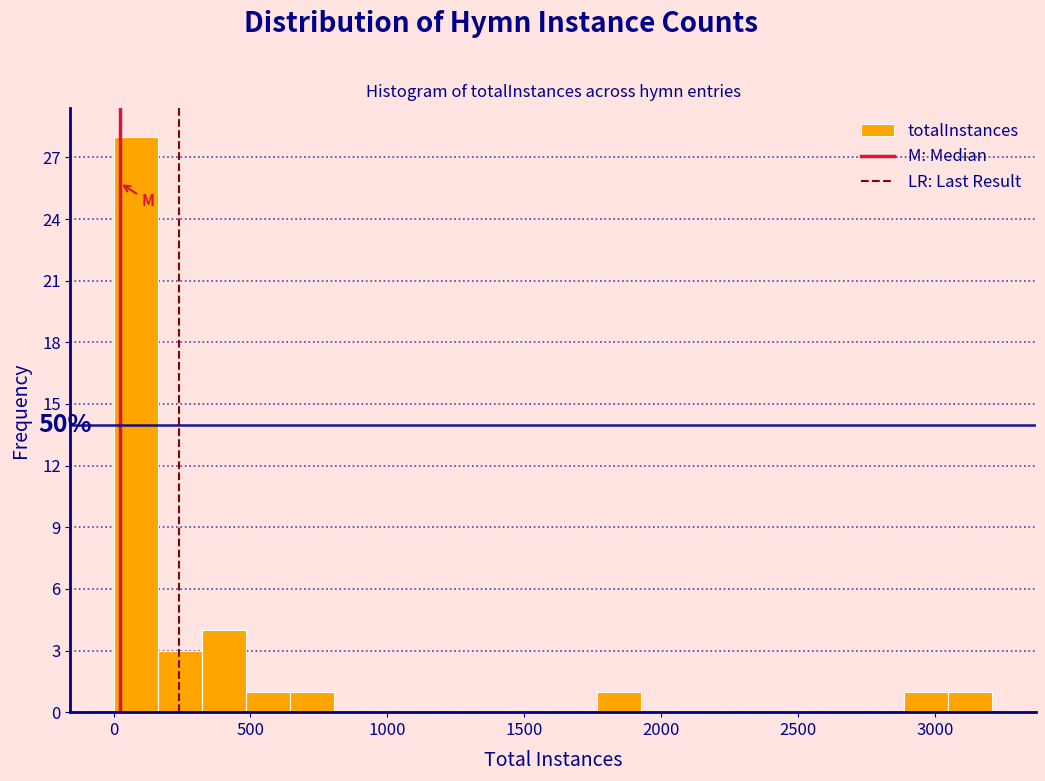

Read against the x-axis, roughly where is the centre of the tallest bar?

100